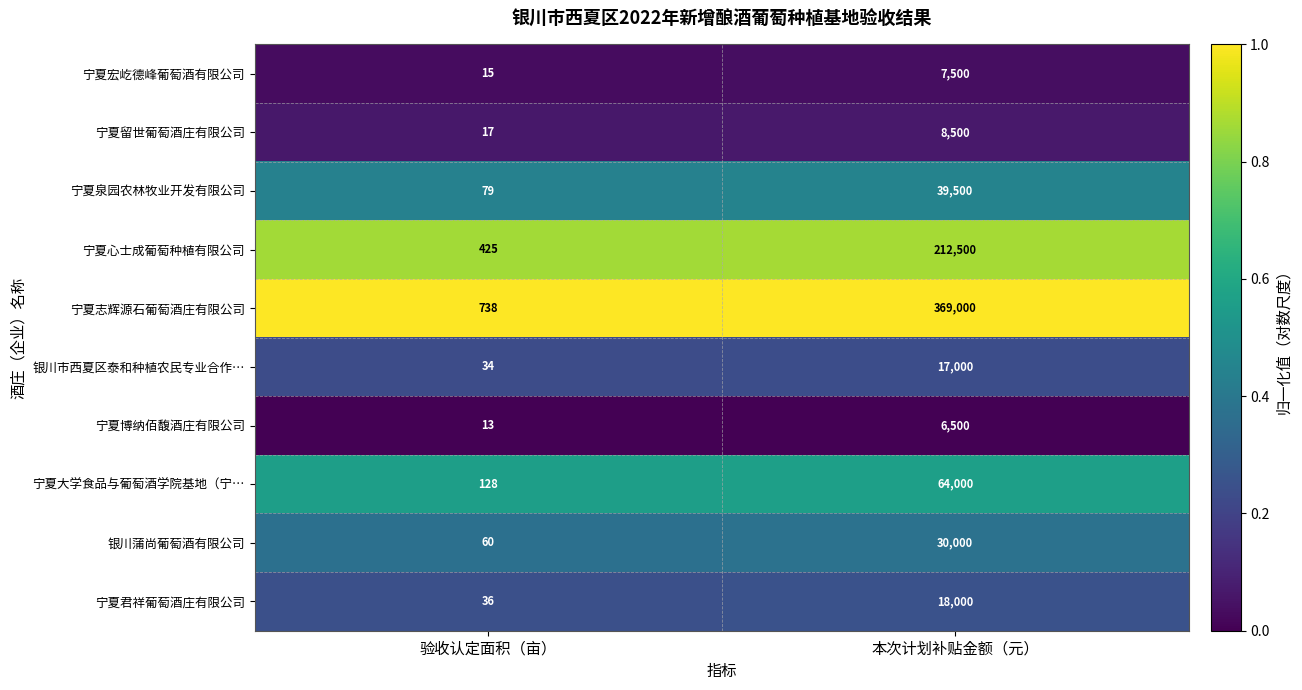

At which category does the chart reach its peak across all series?

本次计划补贴金额（元）